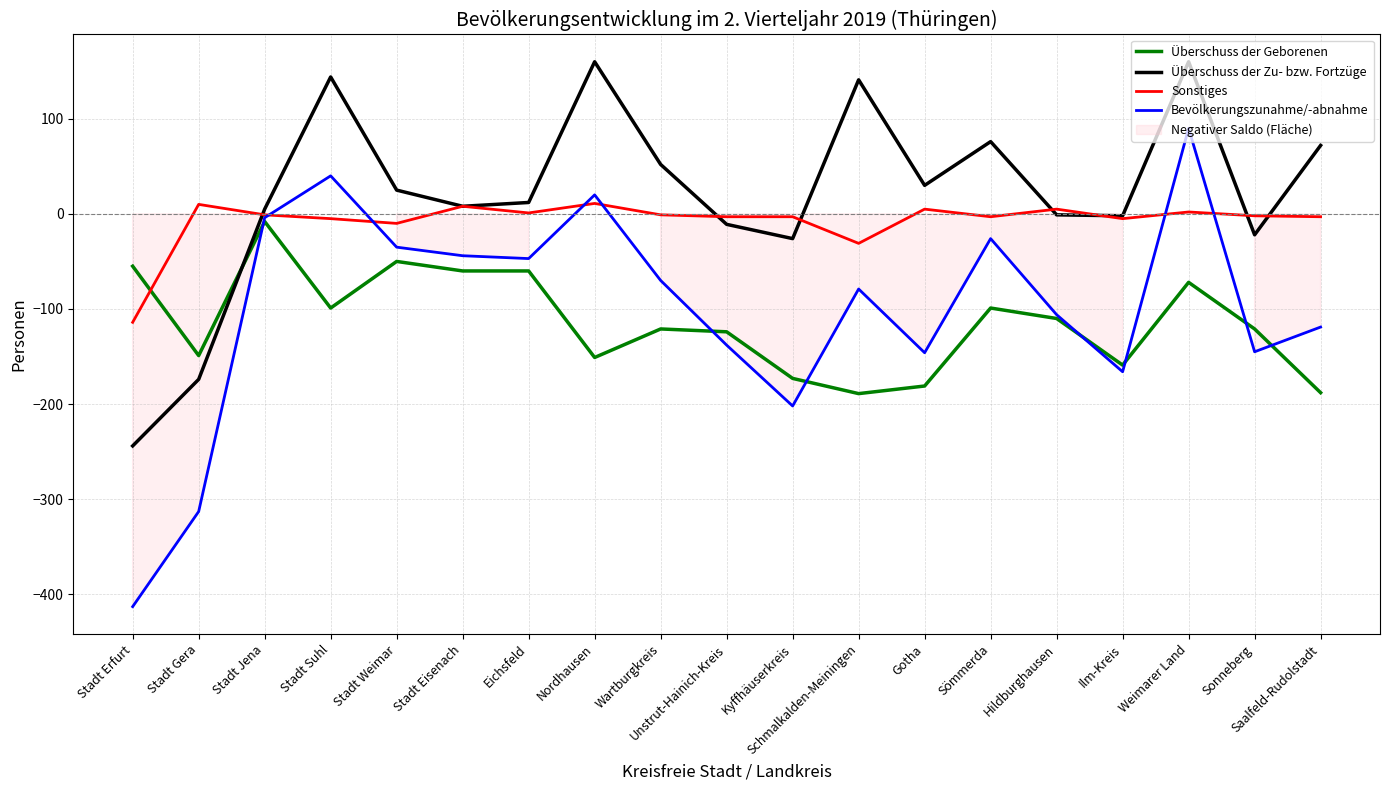

How many categories are shown in the chart?

19